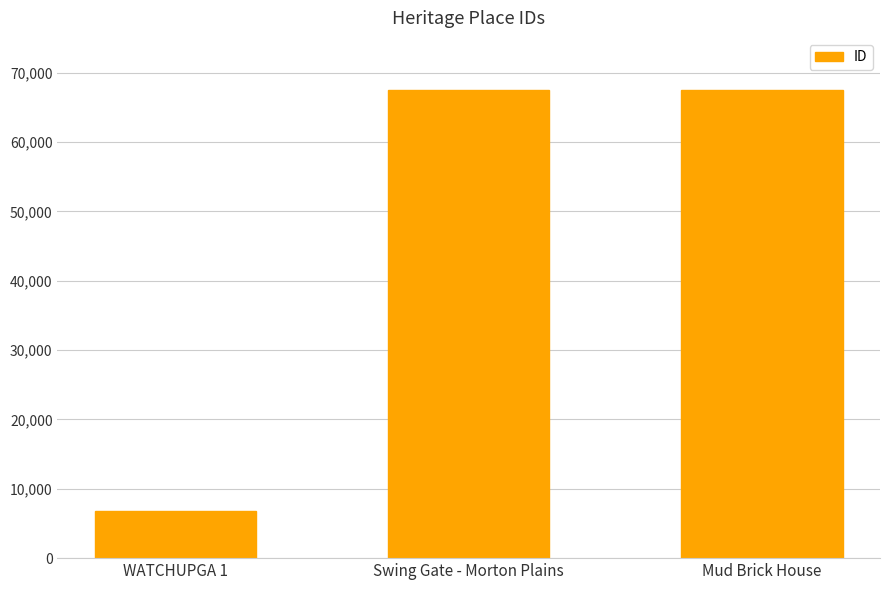

What is the maximum value shown in the chart?

67504